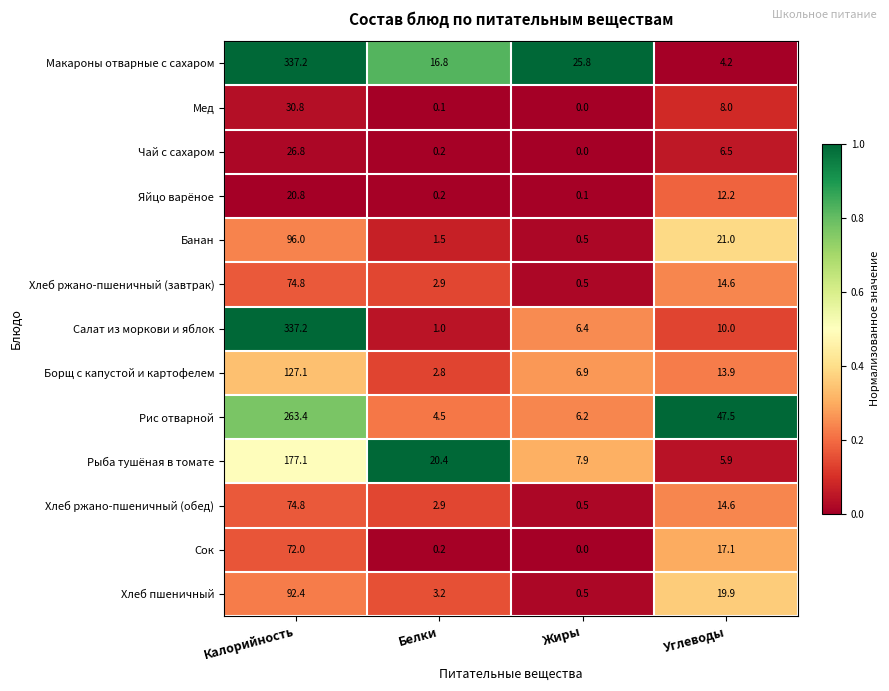

Which series has the largest total across all categories?

Макароны отварные с сахаром